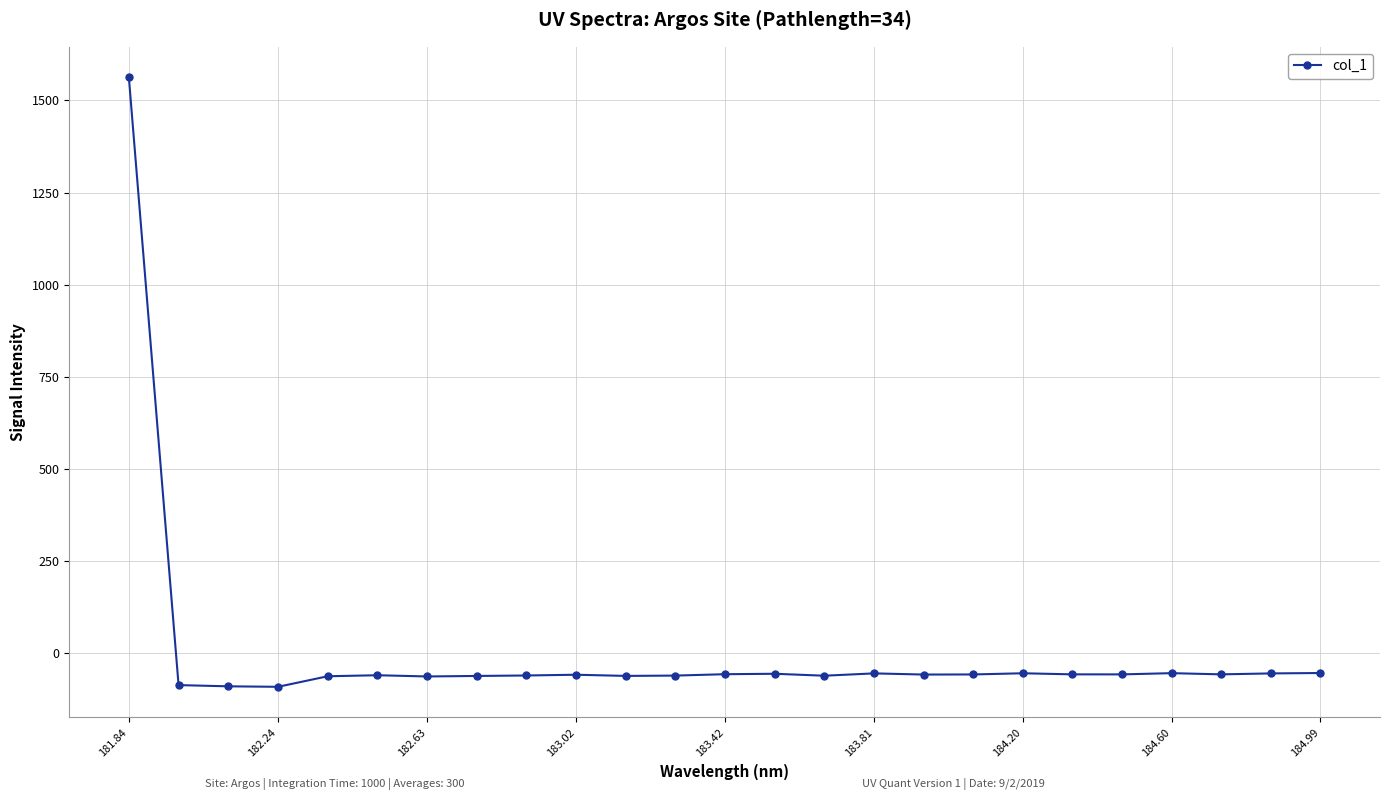

What is the average value?

3.5